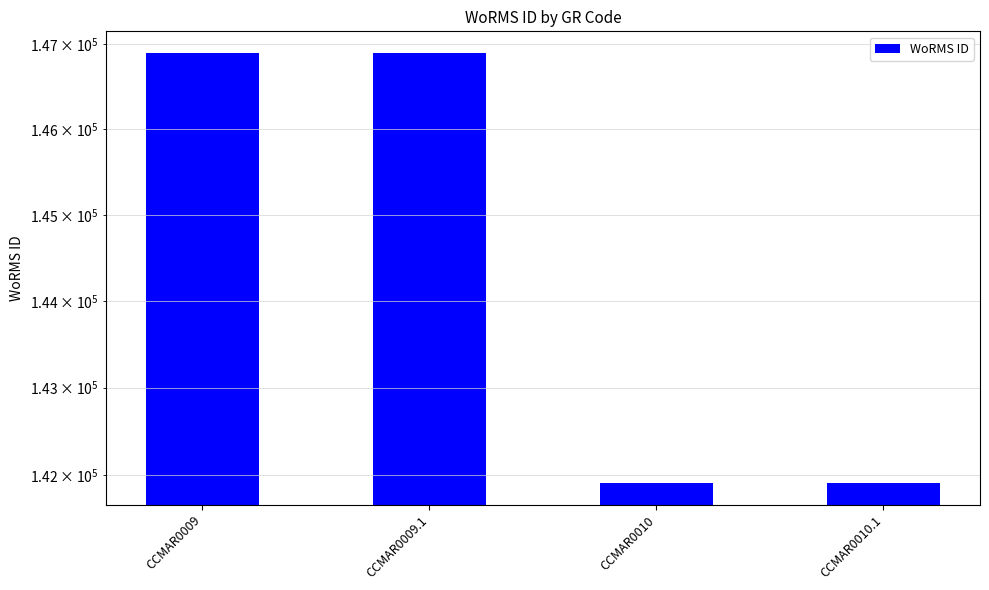

What is the sum of all values?

577614